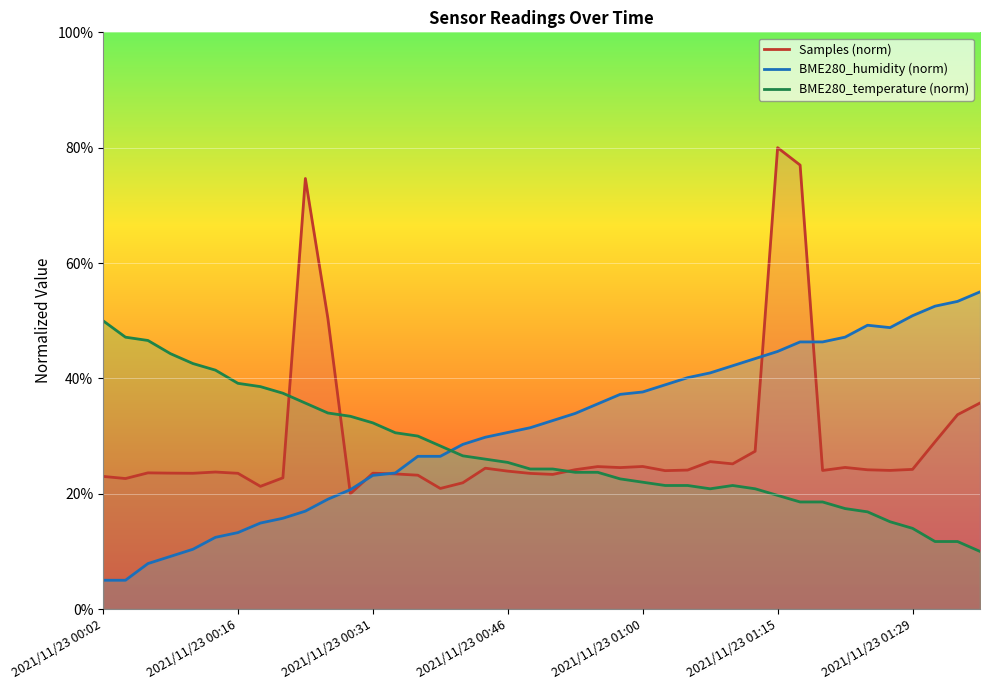

Is the value of BME280_humidity (norm) at 21 greater than the value of BME280_temperature (norm) at 31?

Yes